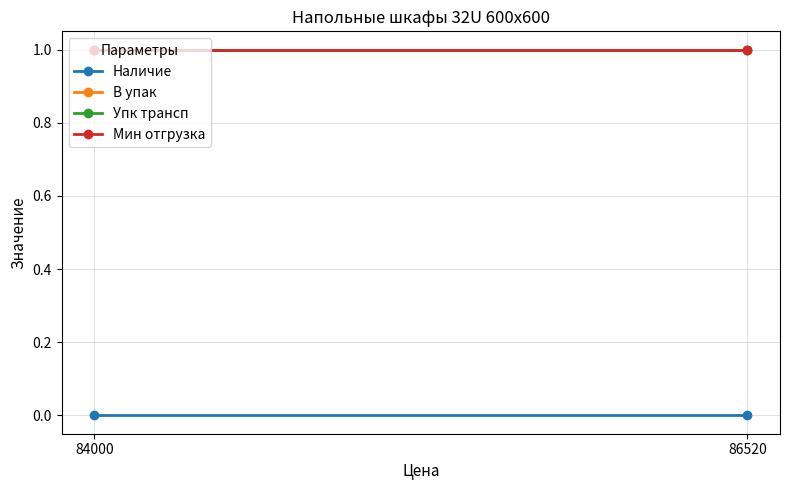

How many lines are shown in the chart?

4